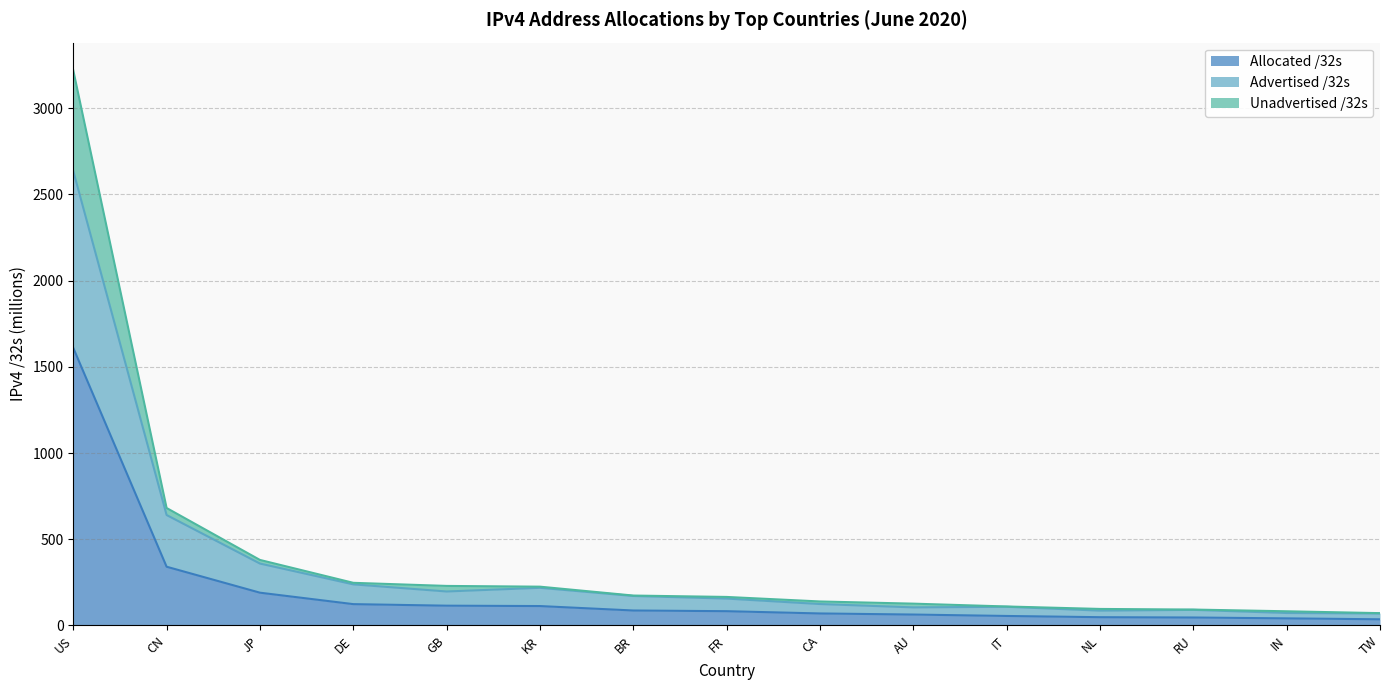

True or false: Unadvertised /32s and Allocated /32s cross at least once.

False